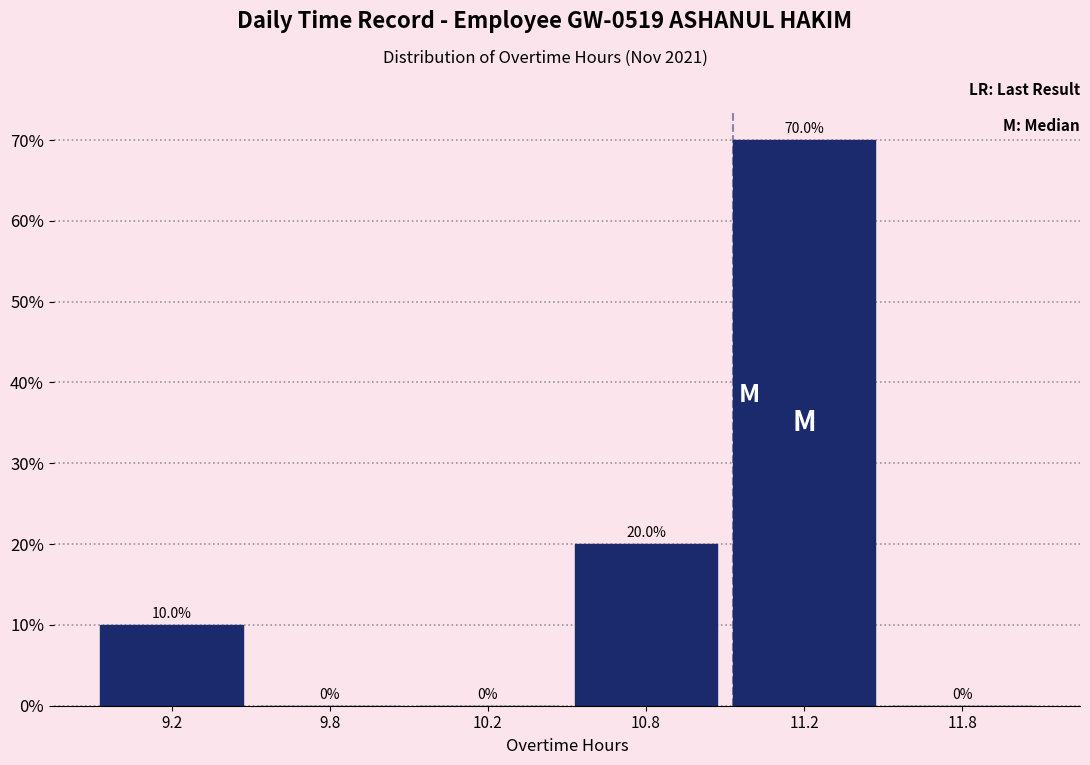

Reading left to right, transcribe all the data shown in this chart.

9.2=10	9.8=0	10.2=0	10.8=20	11.2=70	11.8=0